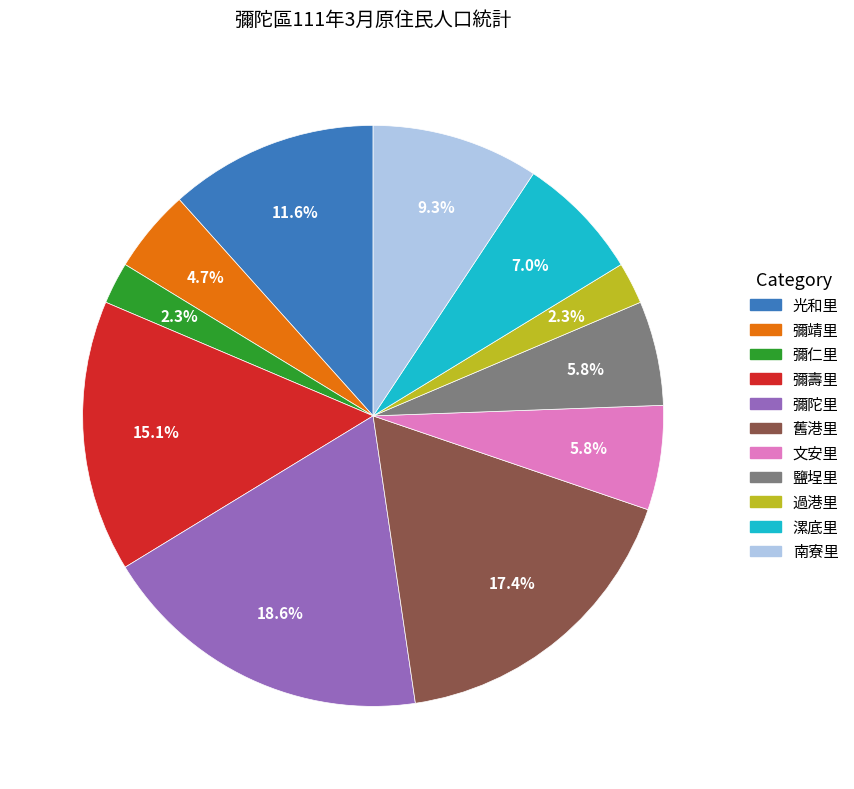

How many segments does this pie chart have?

11